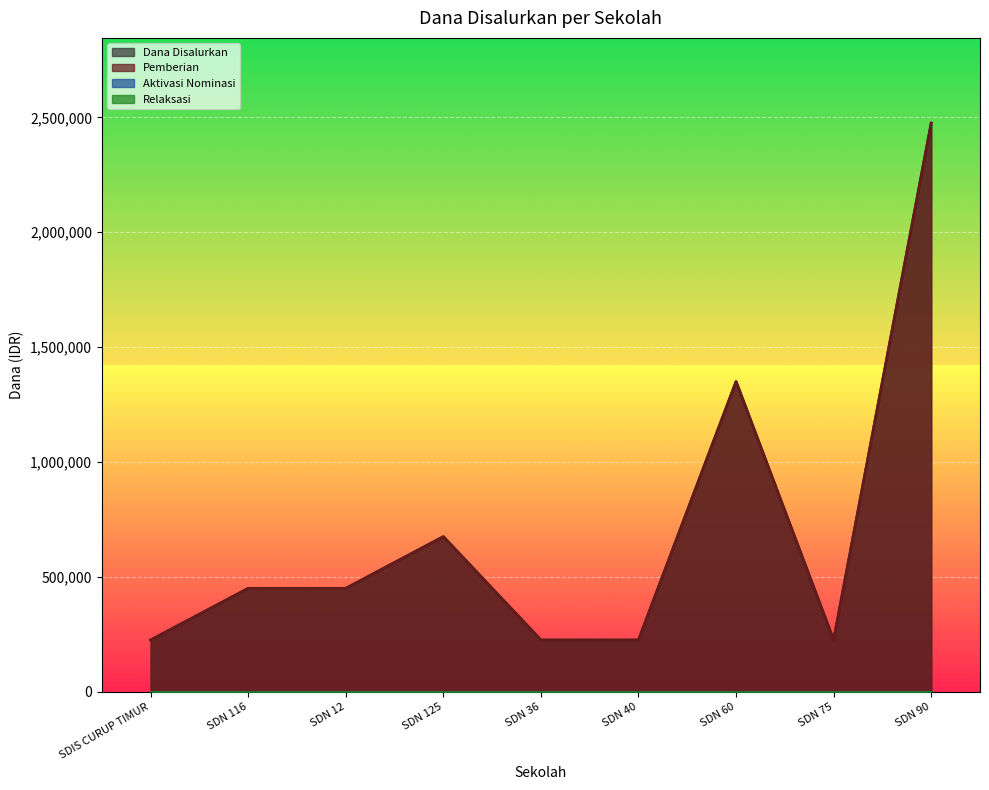

What is the average value of the Dana Disalurkan series?

700000